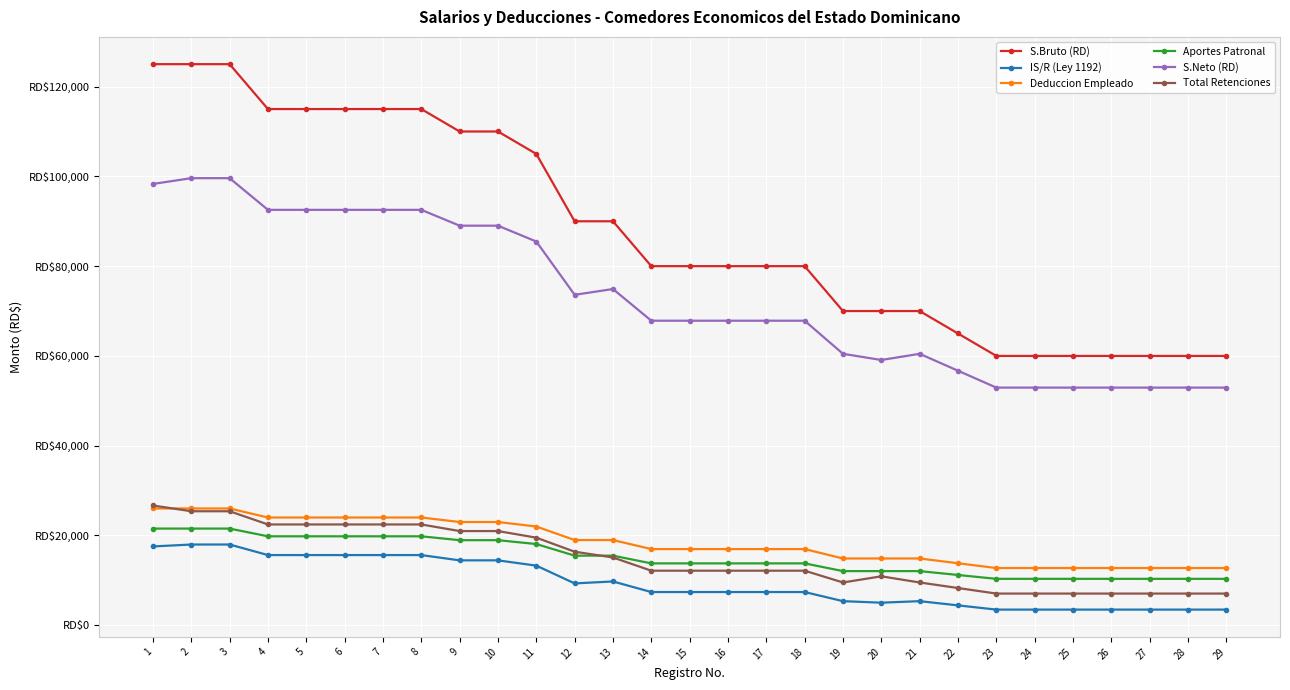

What is the sum of all IS/R (Ley 1192) values?

274572.9